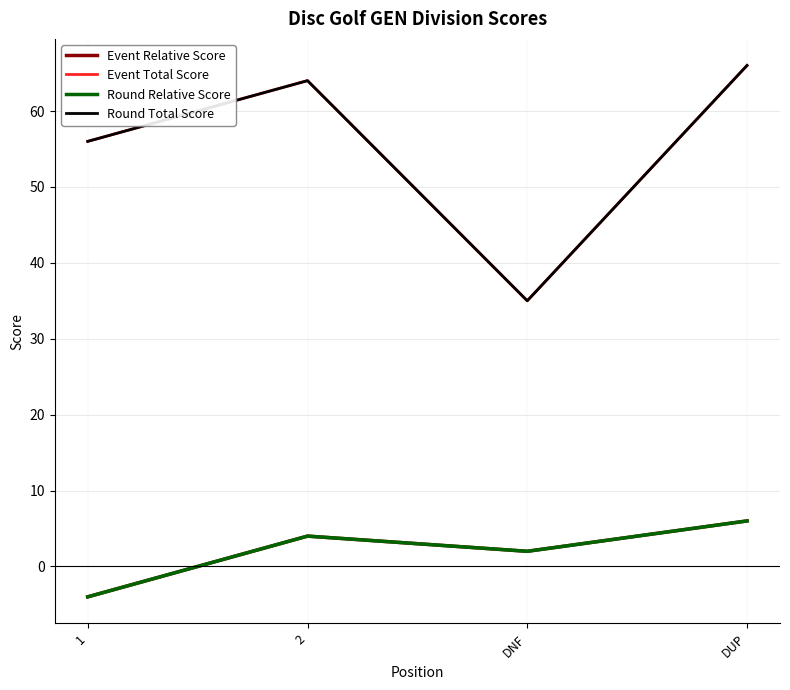

Is it true that Event Total Score equals 64 at 2?

True